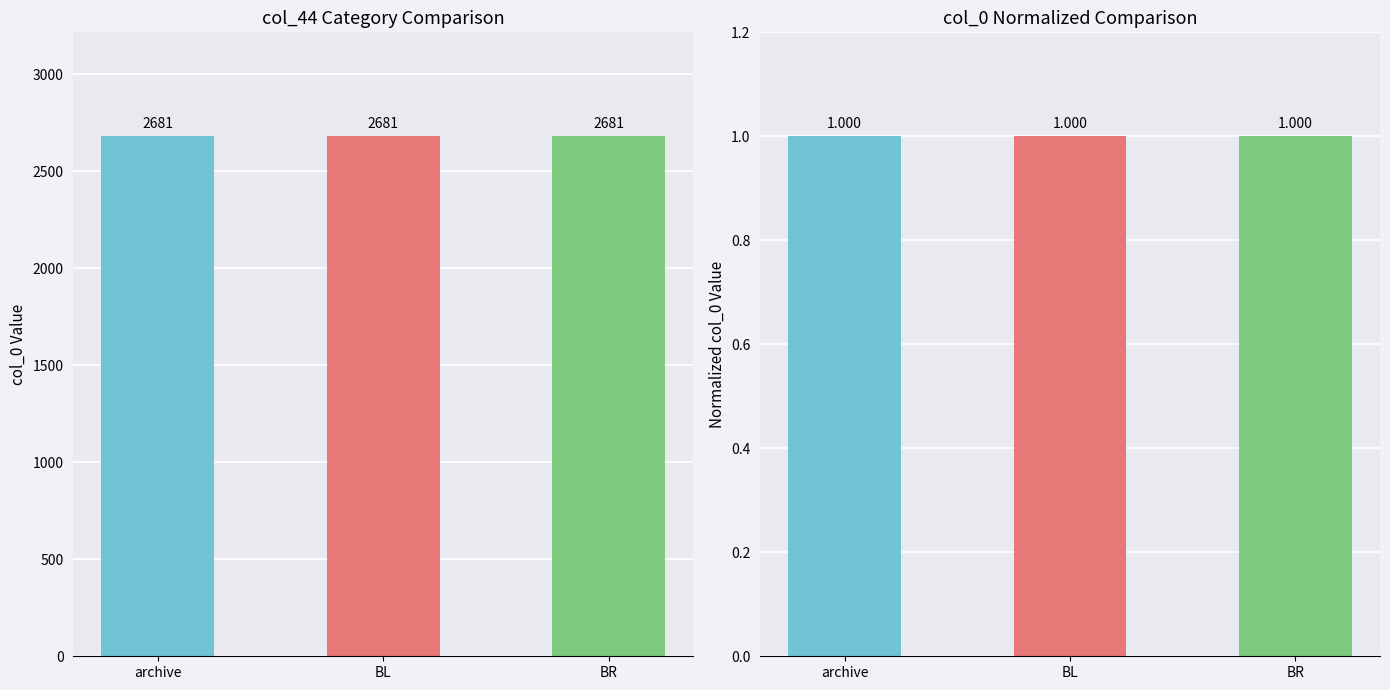

Rank the categories by col_0 value from lowest to highest.

archive, BL, BR